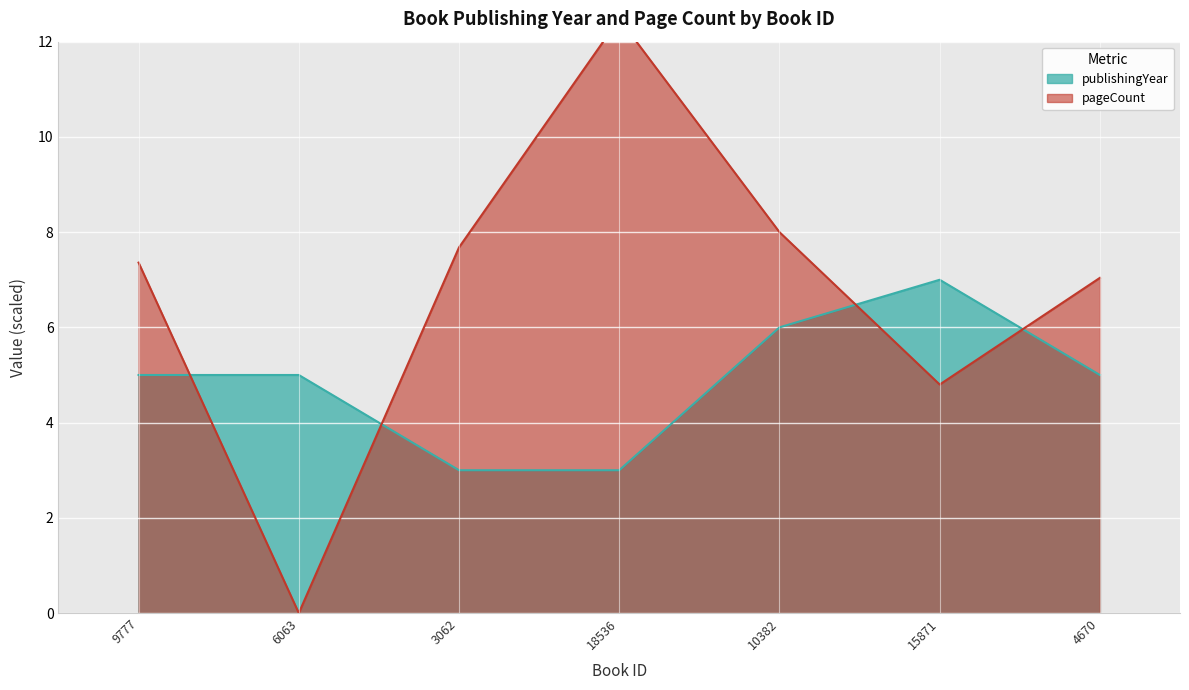

At which label does publishingYear first exceed 5?

10382